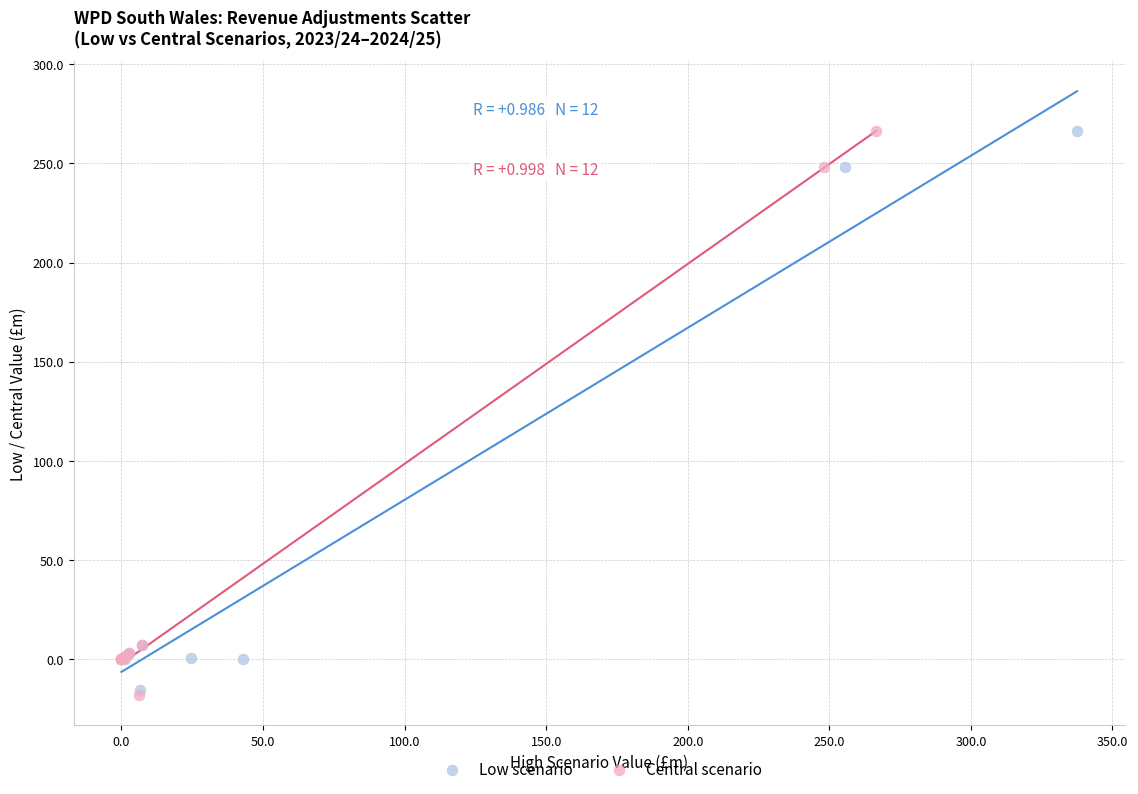

Which series has the widest spread of Y values?

Central scenario